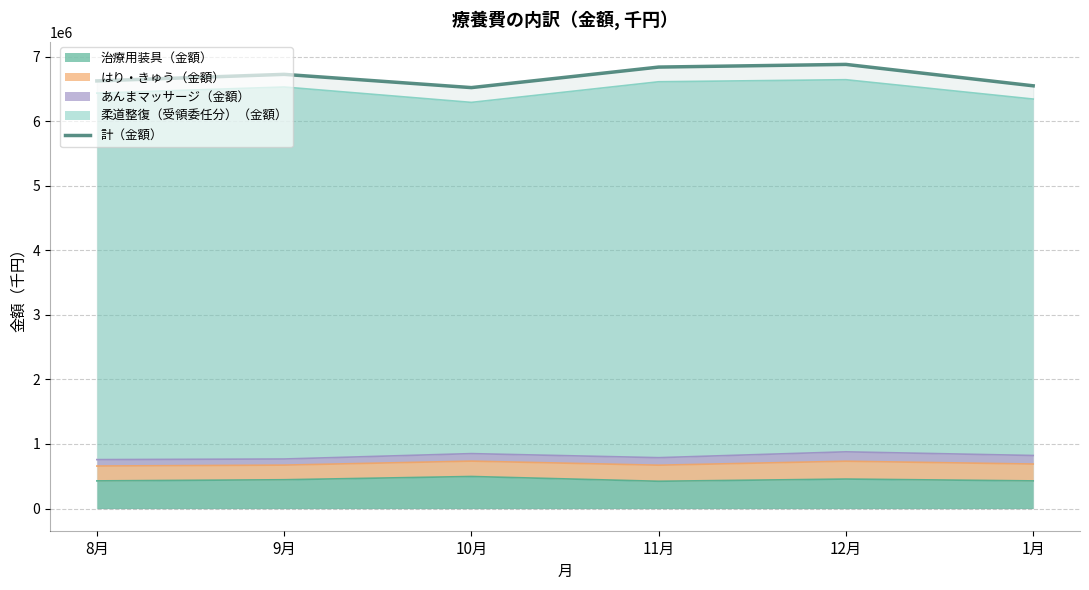

Does the chart display data point markers on the line(s)?

No